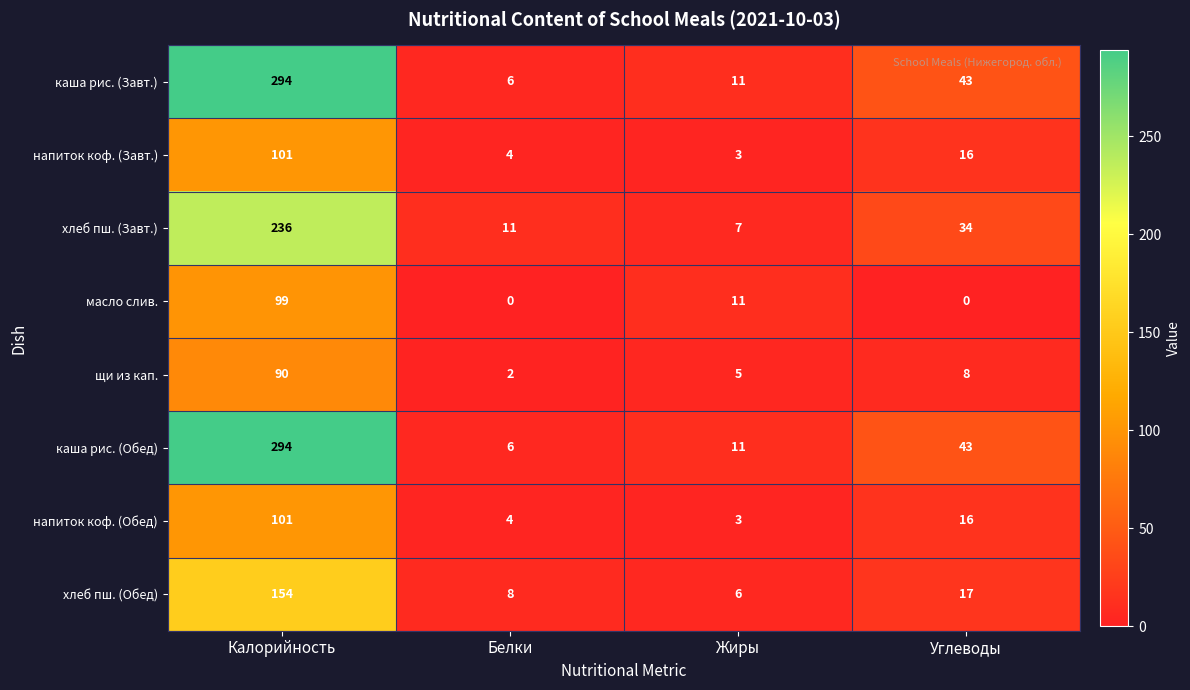

At how many categories does at least one series exceed 197?

1